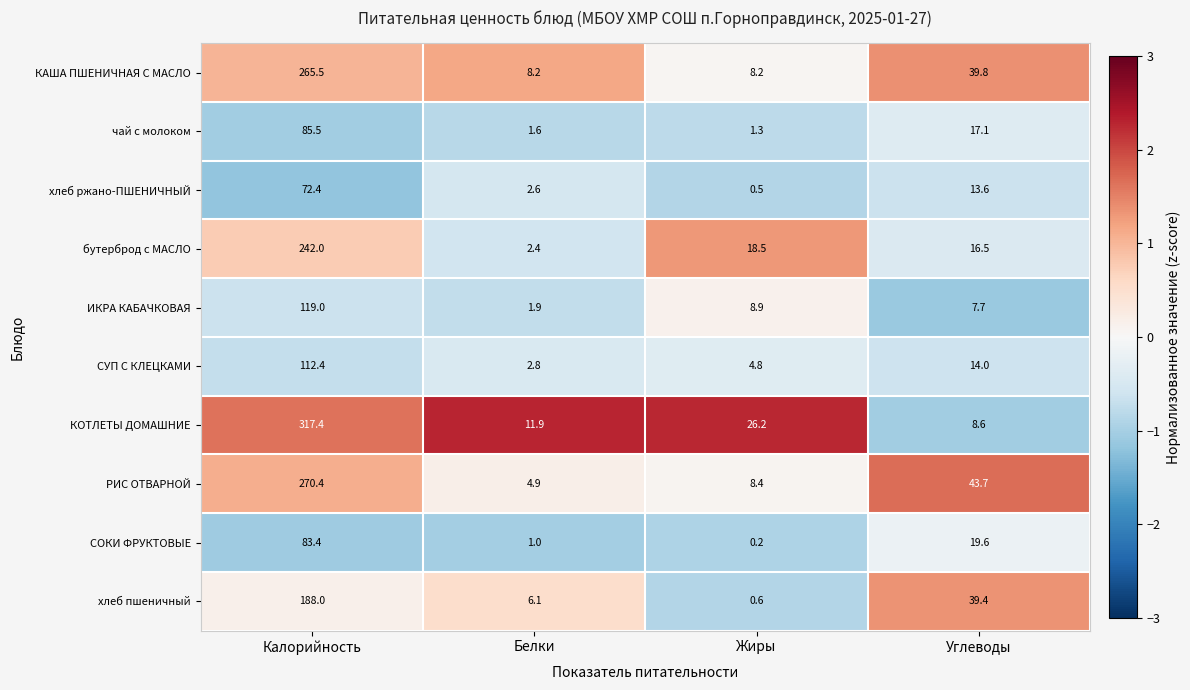

At which label does бутерброд с МАСЛО reach its peak?

Калорийность